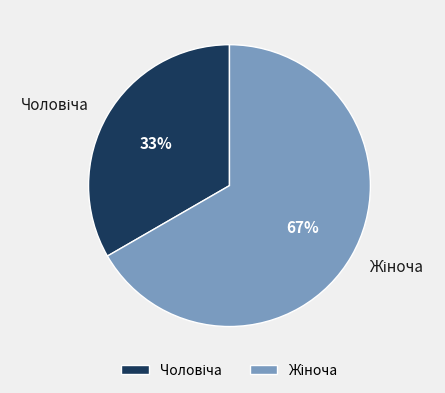

Does any single category account for the majority?

Yes